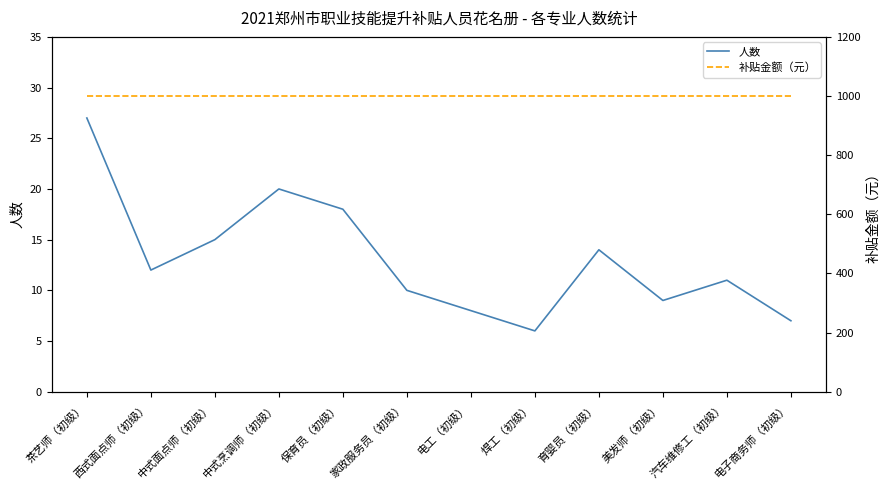

What is the total value across all series at 电子商务师（初级）?

1007